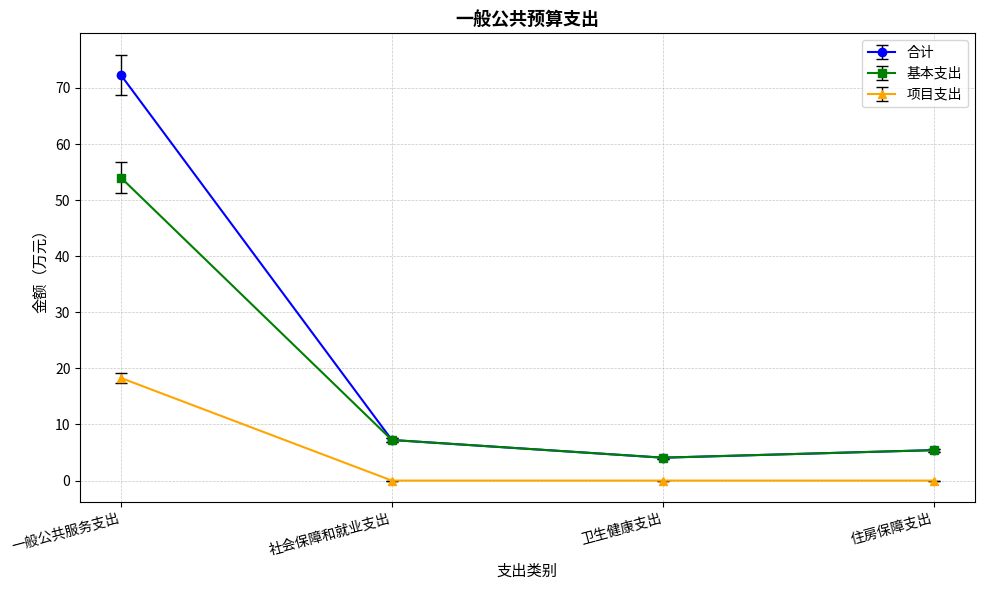

At which category is the sum across all series the highest?

一般公共服务支出